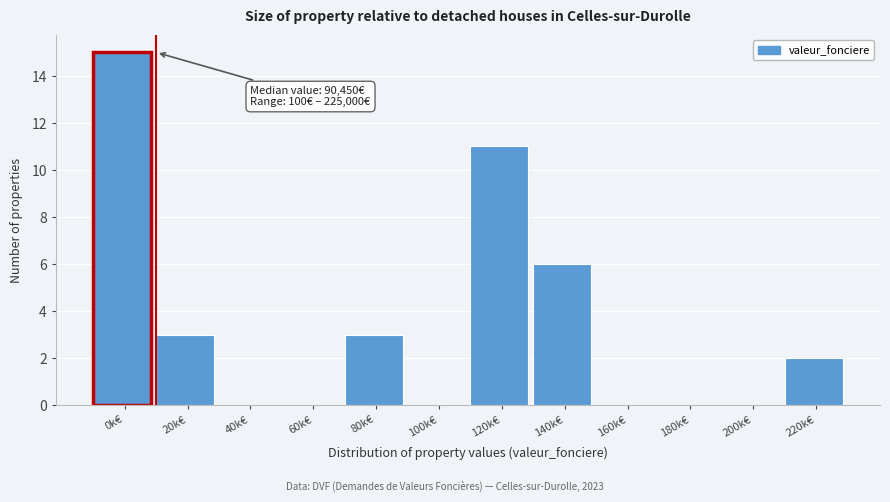

Reading left to right, list all the values displayed in this chart.

0k€=15	20k€=3	40k€=0	60k€=0	80k€=3	100k€=0	120k€=11	140k€=6	160k€=0	180k€=0	200k€=0	220k€=2